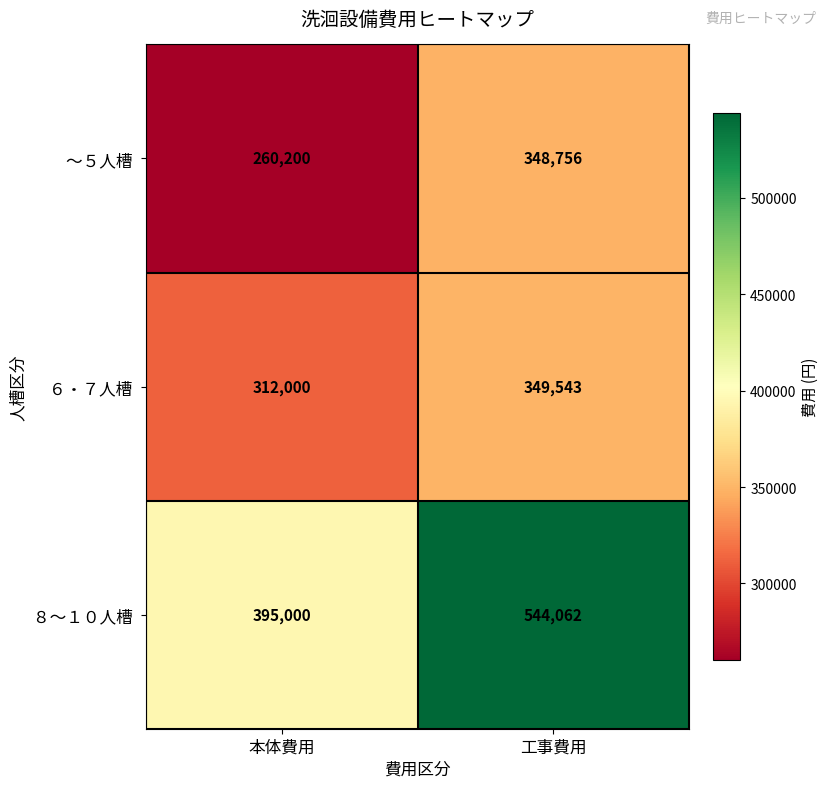

What is the total value across all series at 本体費用?

967200